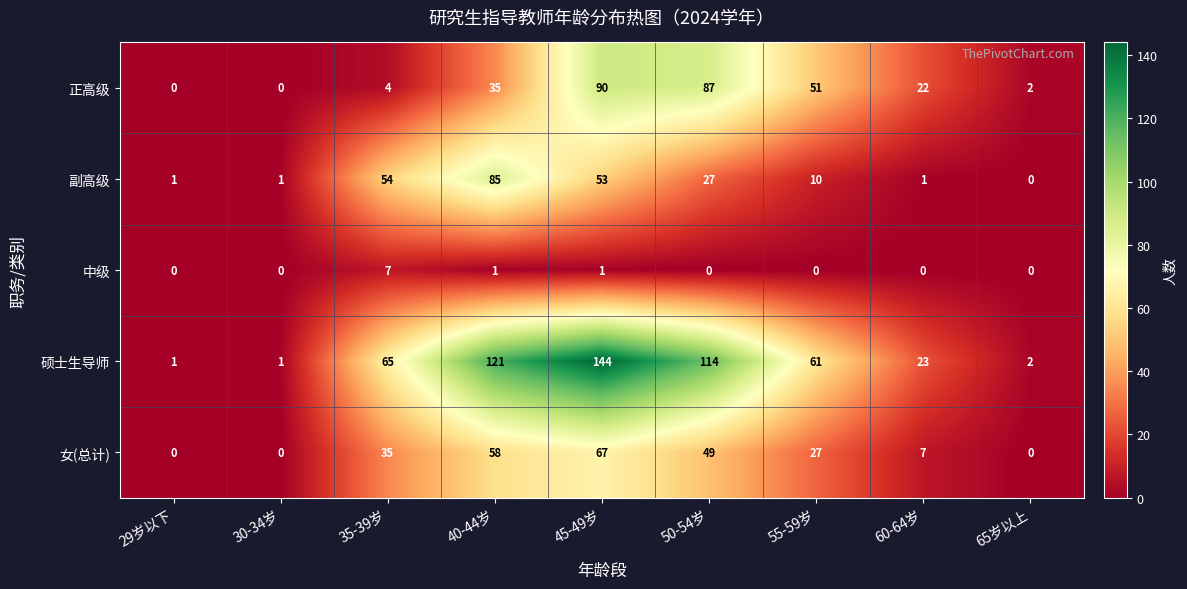

Which series has the largest total across all categories?

硕士生导师